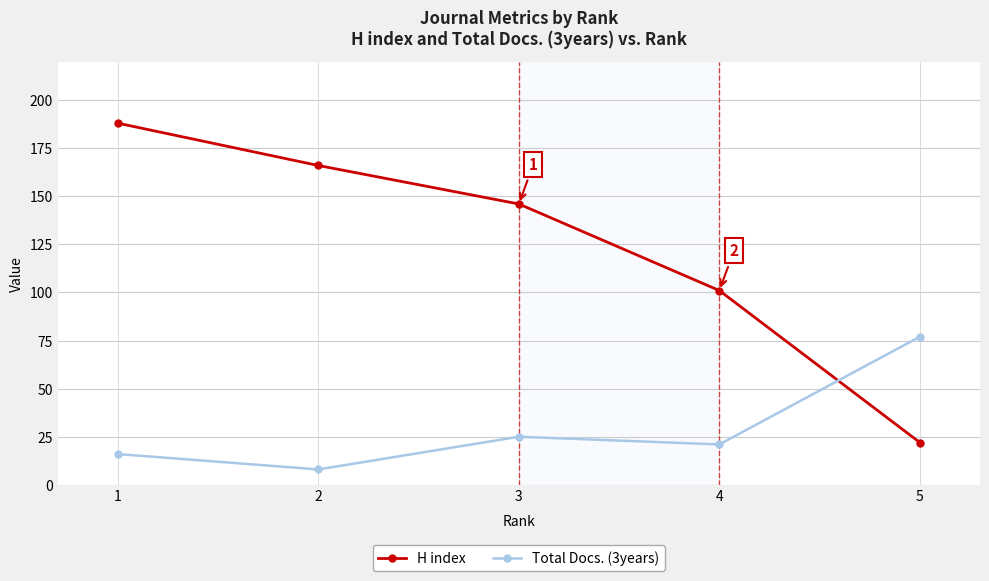

The value of H index at 1 is 257. True or false?

False